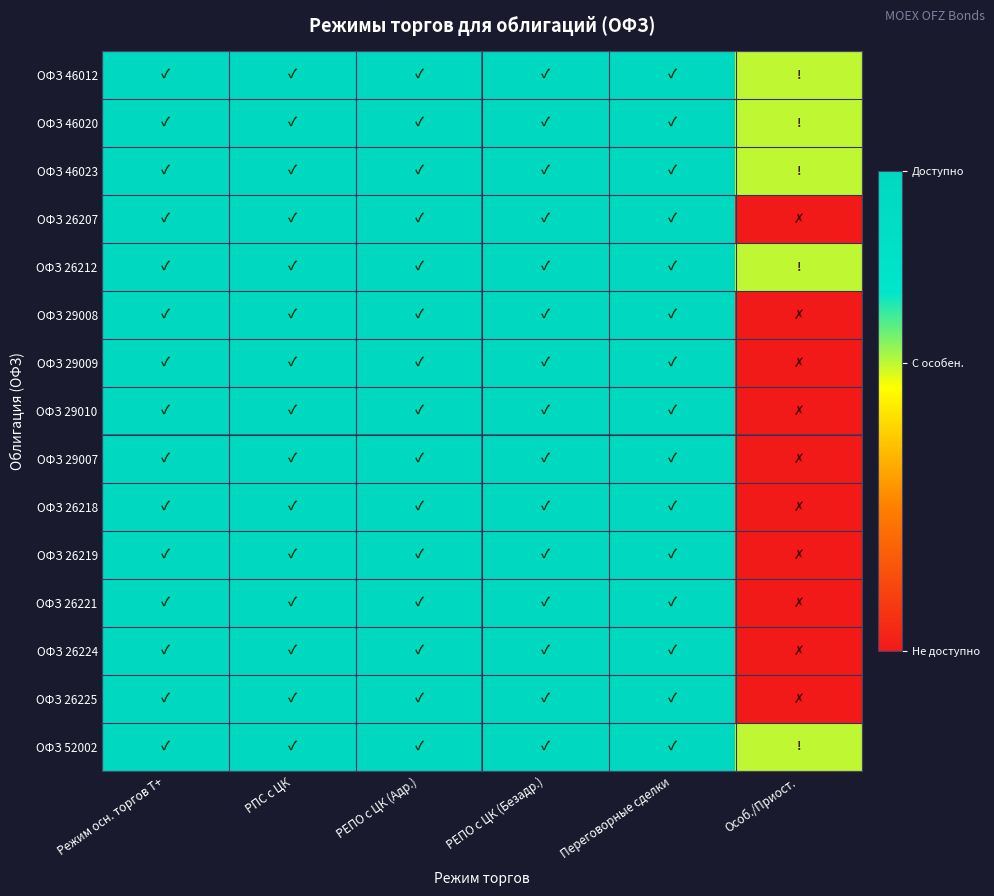

What is the difference between the highest and lowest values at Особ./Приост.?

0.6